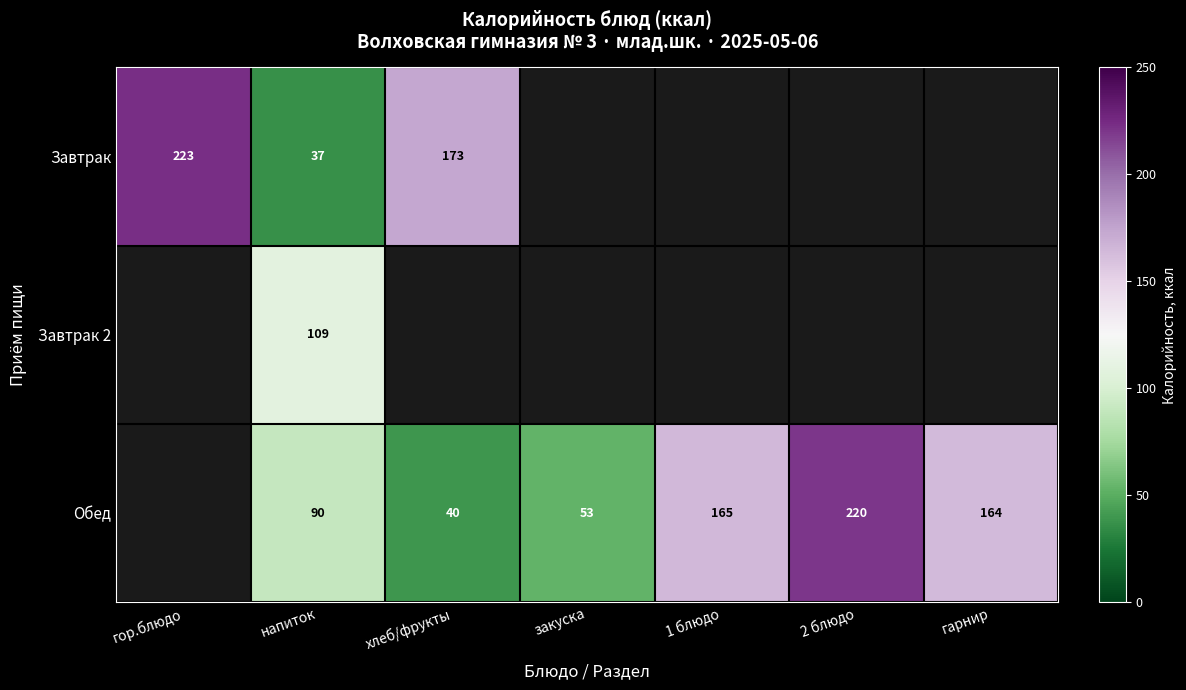

At which category is the sum across all series the highest?

напиток